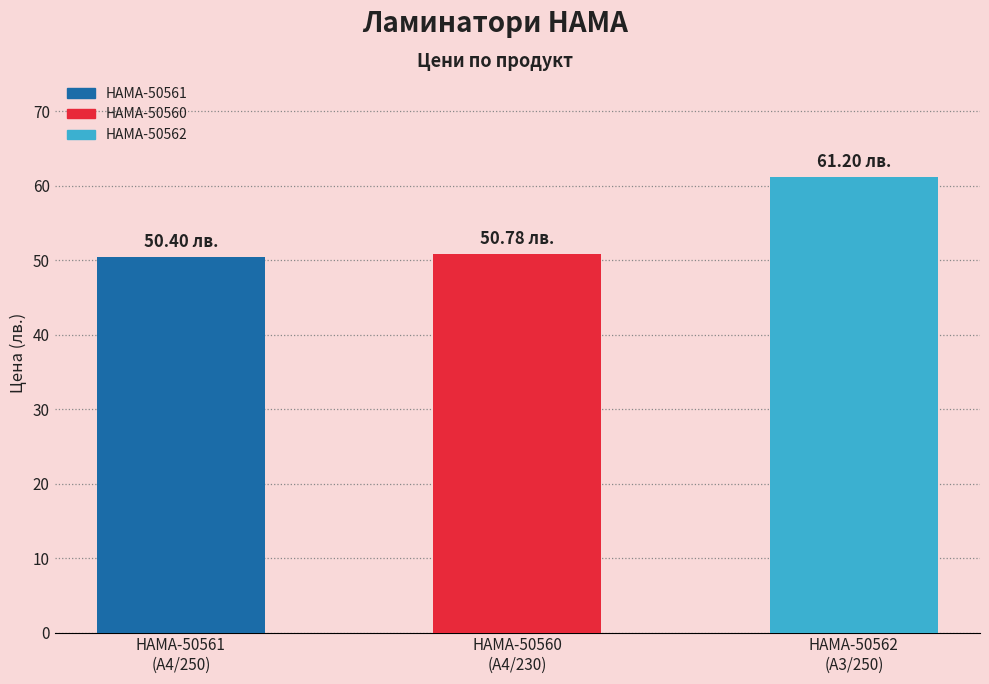

What is the difference between the second highest and minimum values?

0.4